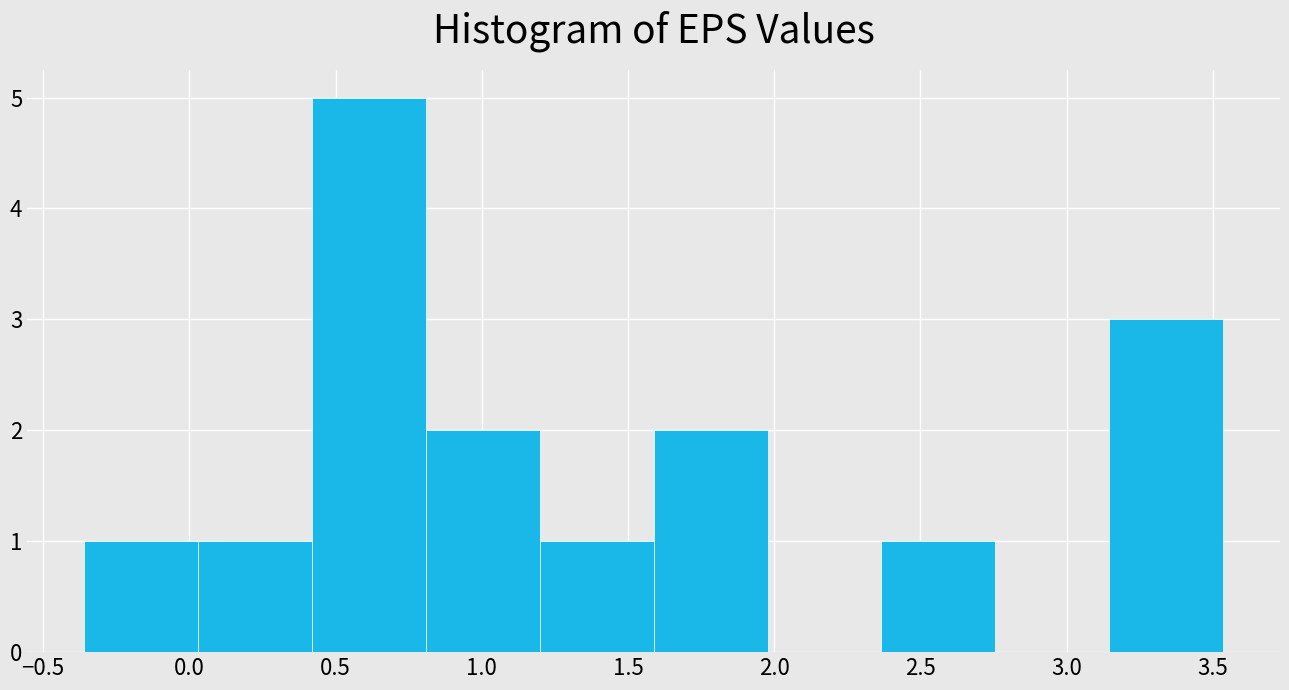

Reading left to right, transcribe this chart: for each bar, give the range it covers on the x-axis and its height. Neither the bar edges nor the heights are printed on the chart, so give them approximately, as read against the axes.

-0.35 to 0.05: 1
0.05 to 0.40: 1
0.40 to 0.80: 5
0.80 to 1.20: 2
1.20 to 1.60: 1
1.60 to 2.00: 2
2.00 to 2.35: 0
2.35 to 2.75: 1
2.75 to 3.15: 0
3.15 to 3.55: 3